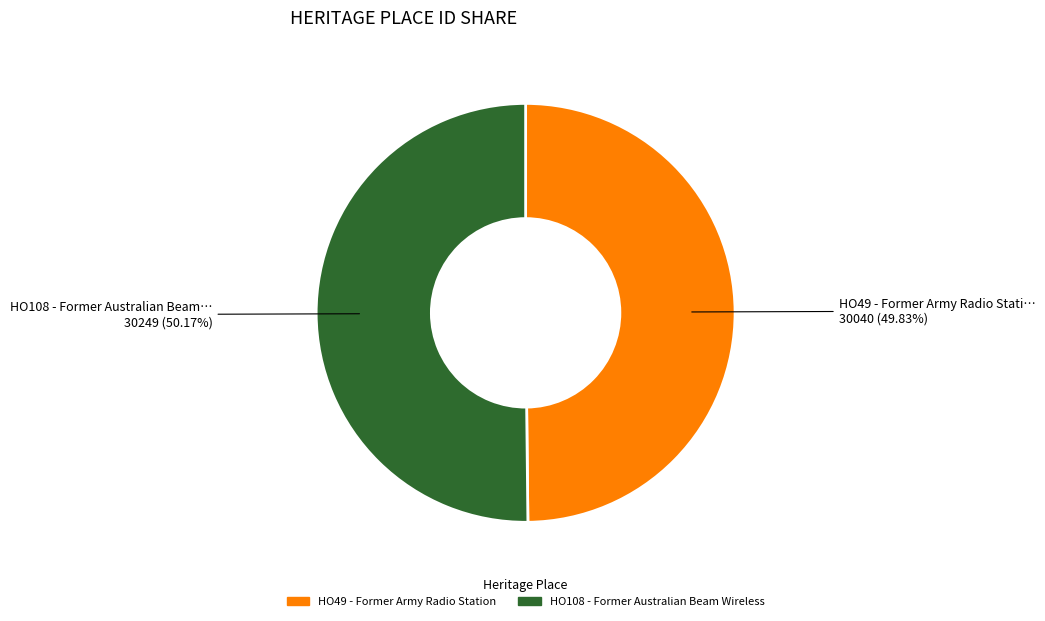

Combined, what portion of the pie is HO108 - Former Australian Beam Wireless and HO49 - Former Army Radio Station?

100.0%